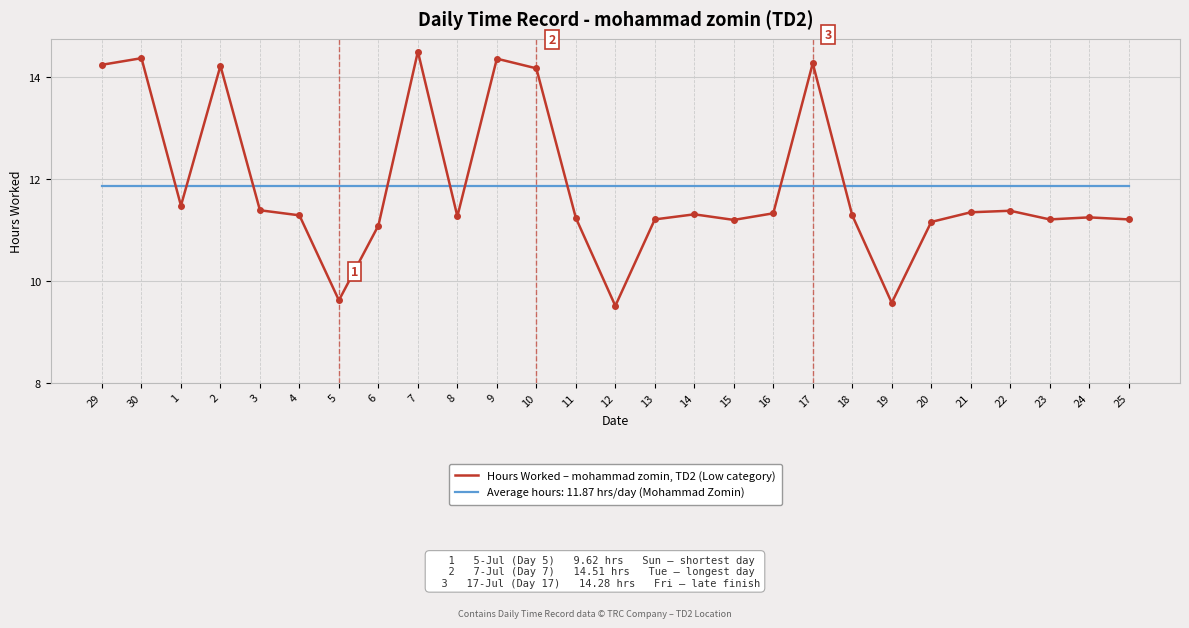

Is it true that Average hours: 11.87 hrs/day (Mohammad Zomin) equals 11.9 at 6?

True